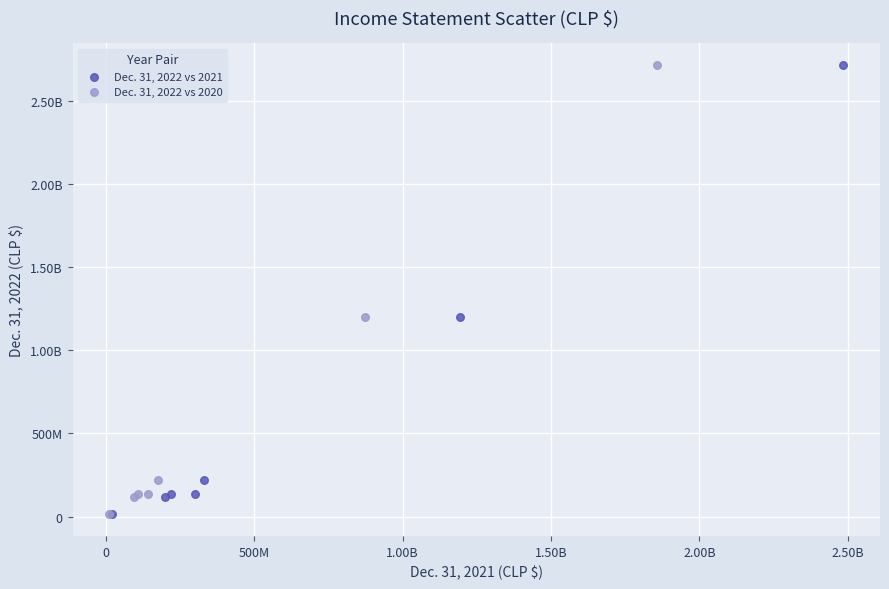

What are all the series names shown in the legend?

Dec. 31, 2022 vs 2021, Dec. 31, 2022 vs 2020